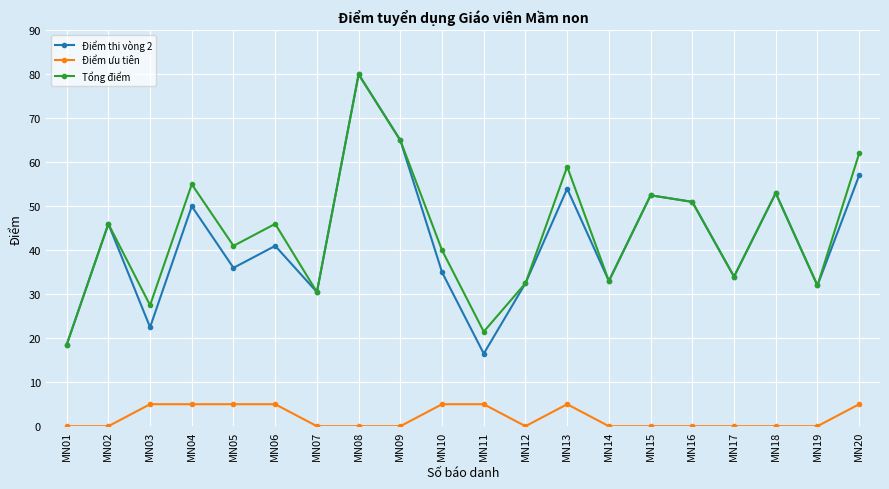

Which series has the largest range (max minus min)?

Điểm thi vòng 2